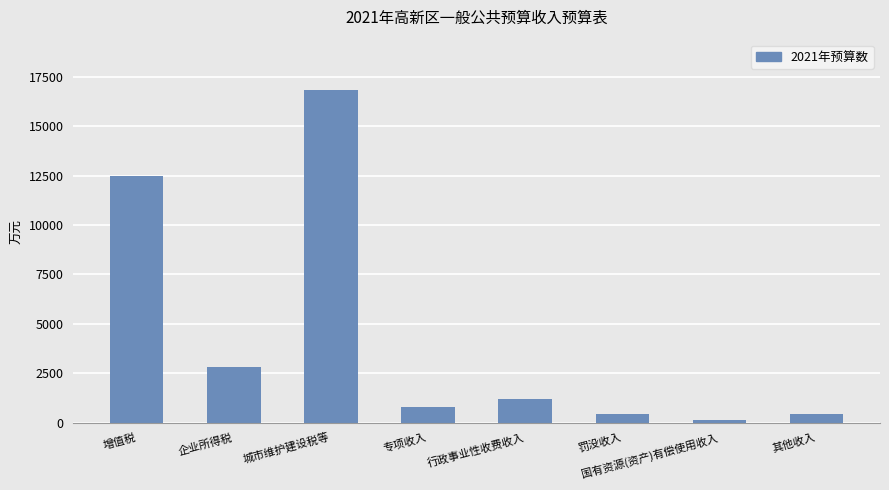

What is the ratio of the value at 行政事业性收费收入 to the value at 增值税?

0.1